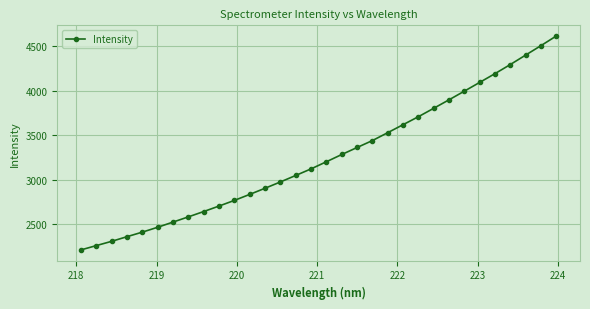

How many lines are shown in the chart?

1